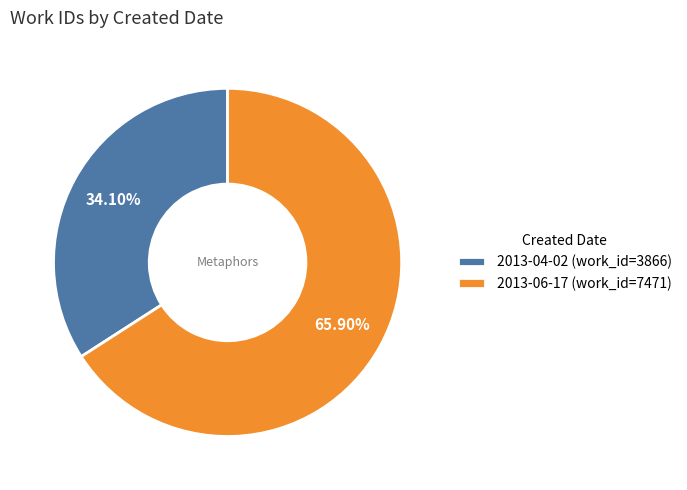

Which slice is the largest?

2013-06-17